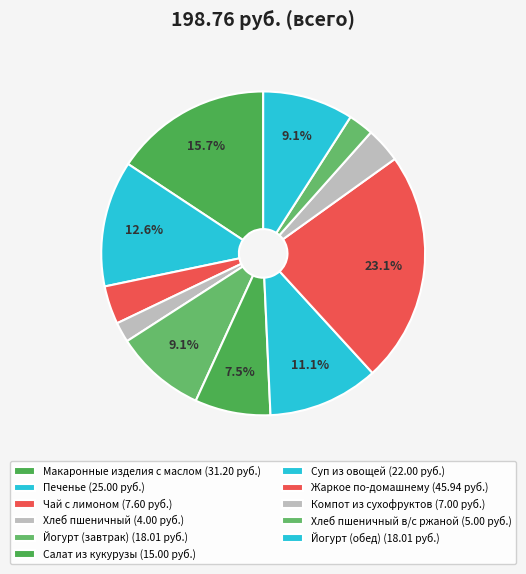

How many segments does this pie chart have?

11